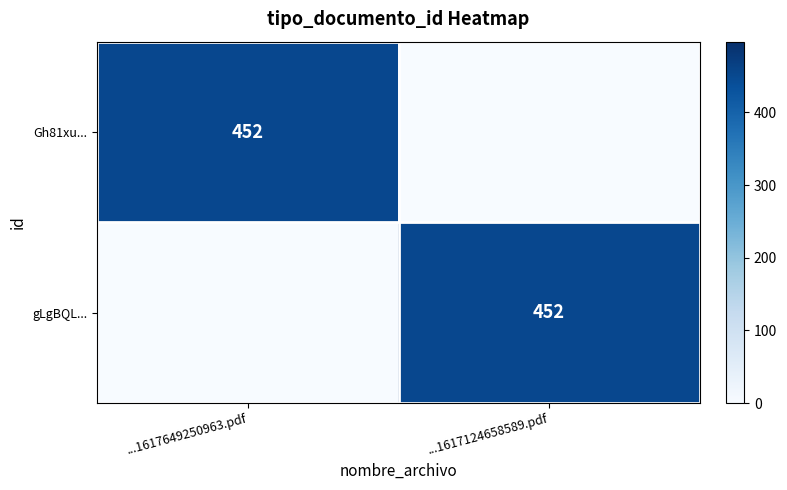

The value of gLgBQL... at ...1617124658589.pdf is 207. True or false?

False